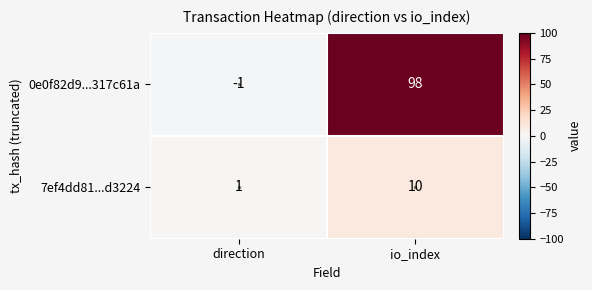

How many series are shown in this chart?

2